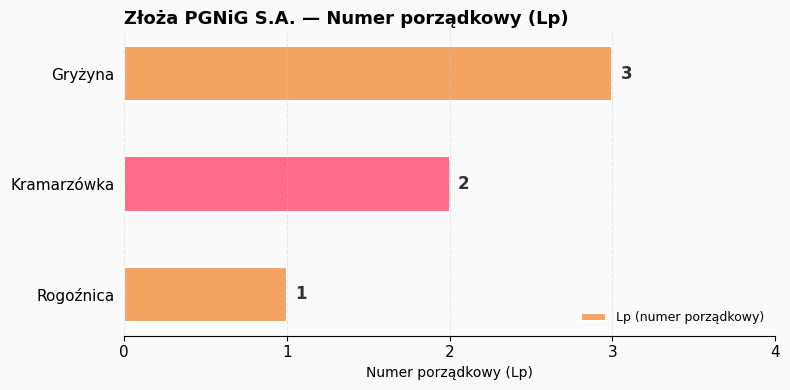

Rank the categories by value from highest to lowest.

Gryżyna, Kramarzówka, Rogoźnica